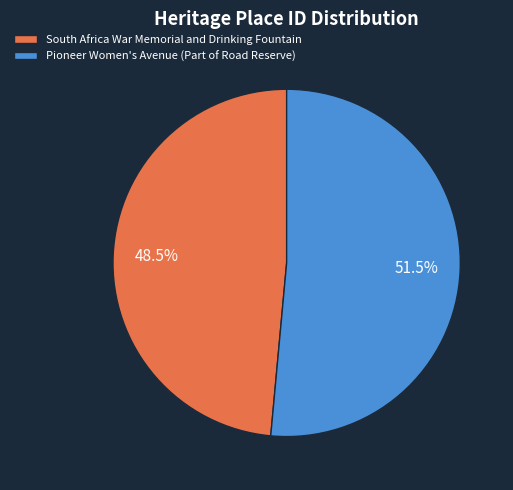

Between Pioneer Women's Avenue (Part of Road Reserve) and South Africa War Memorial and Drinking Fountain, which is larger?

Pioneer Women's Avenue (Part of Road Reserve)